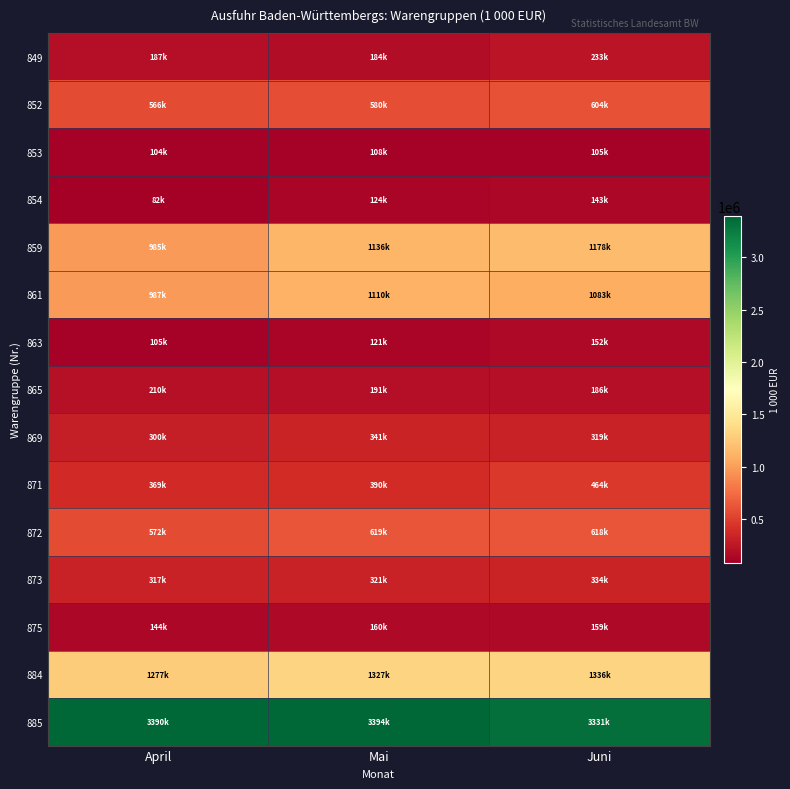

At which category is the sum across all series the highest?

Juni